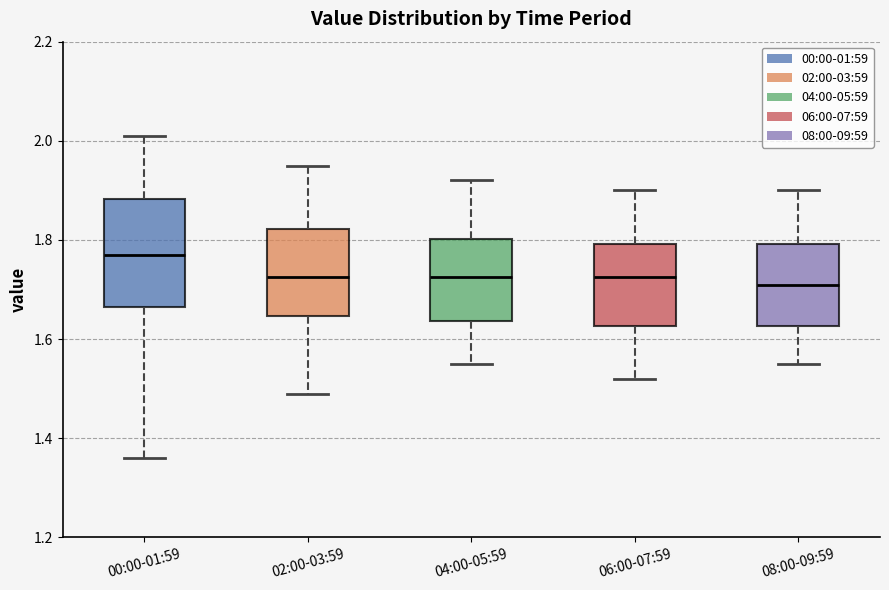

Reading left to right, transcribe this box plot: for each box, give where its median line is, the range the box spans, and where its two whiskers end, as read against the y-axis. The values are not printed on the chart, so give them approximately, as read against the axis.

00:00-01:59: median 1.78, box 1.66 to 1.88, whiskers 1.36 to 2.02
02:00-03:59: median 1.72, box 1.64 to 1.82, whiskers 1.50 to 1.96
04:00-05:59: median 1.72, box 1.64 to 1.80, whiskers 1.56 to 1.92
06:00-07:59: median 1.72, box 1.62 to 1.80, whiskers 1.52 to 1.90
08:00-09:59: median 1.72, box 1.62 to 1.80, whiskers 1.56 to 1.90